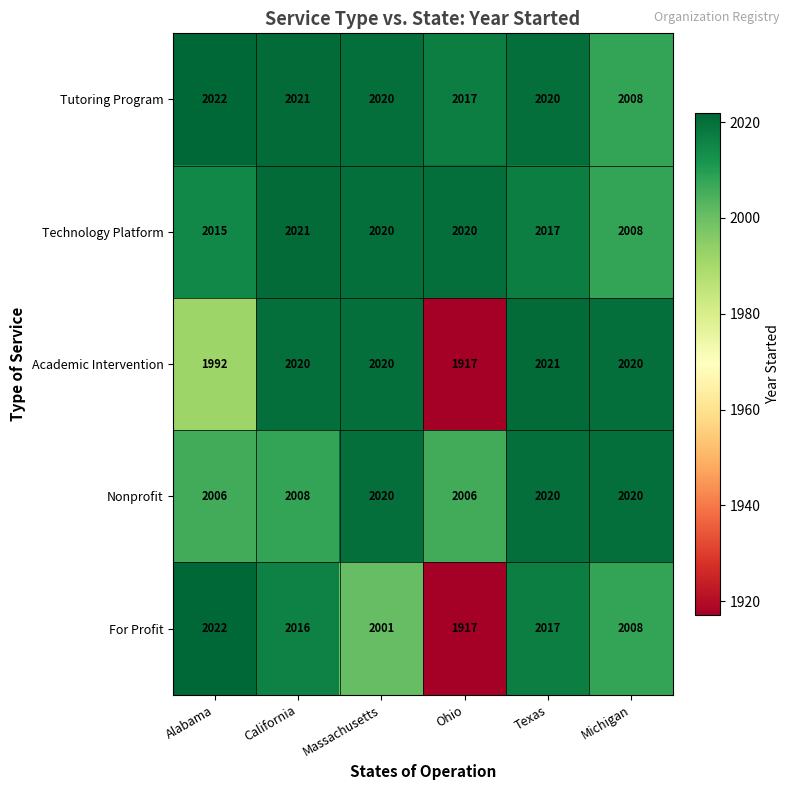

Which series has the largest total across all categories?

Tutoring Program